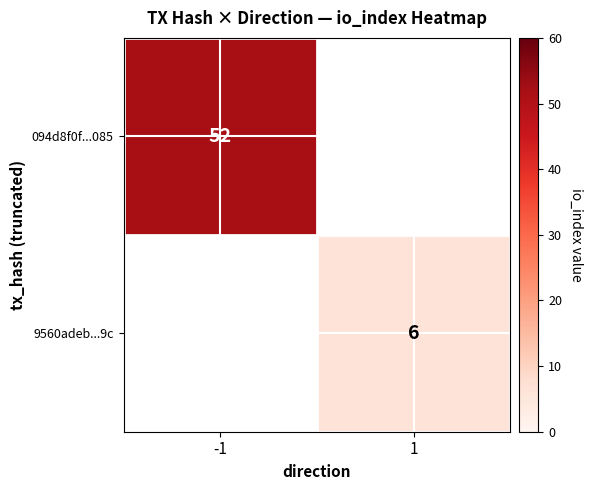

Is it true that 094d8f0f...085 equals 52 at -1?

True